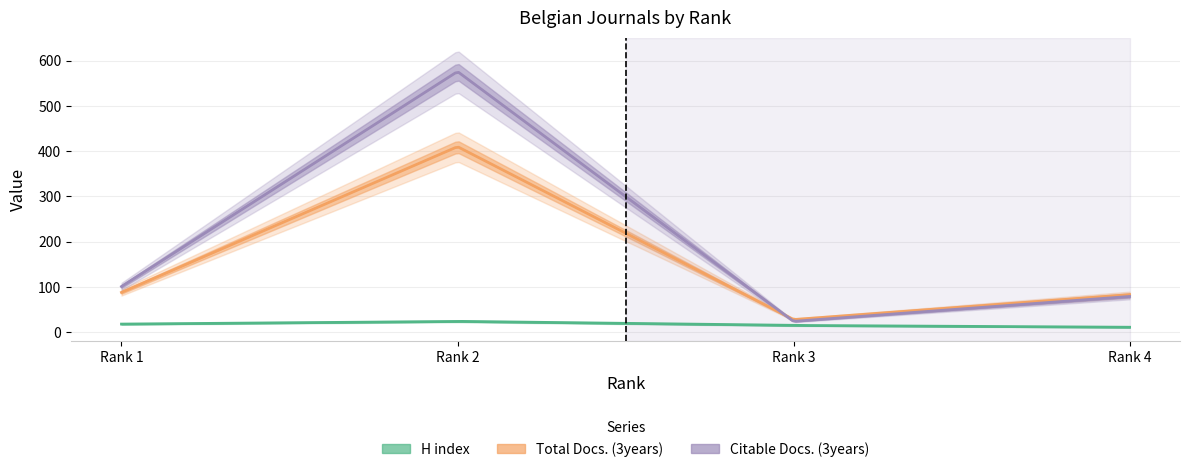

At which category does the chart reach its peak across all series?

2